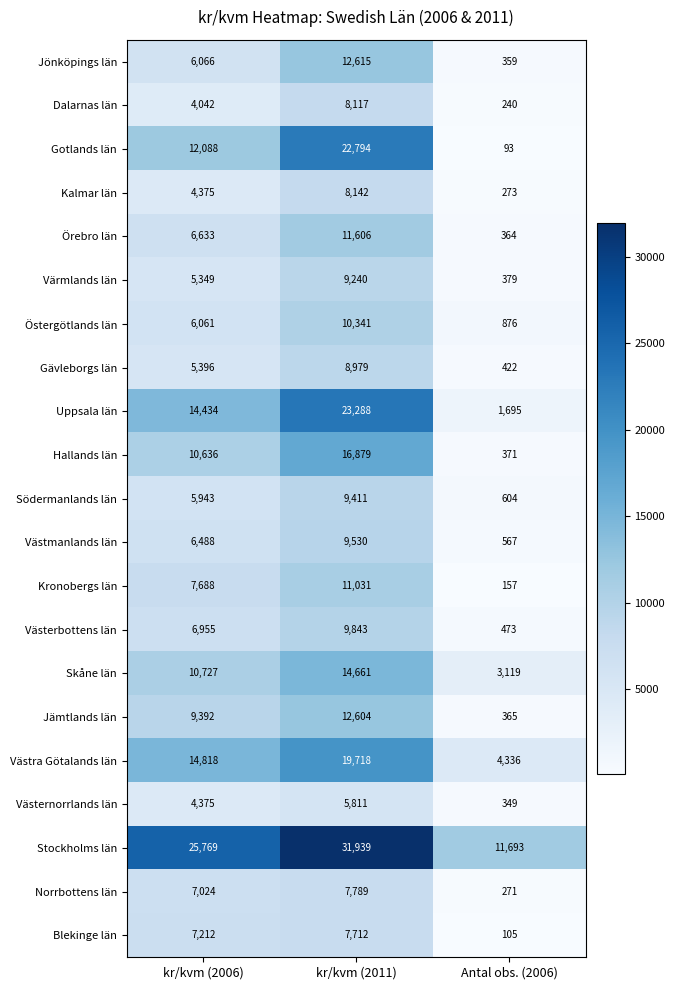

What is the spread (max minus min) of values at kr/kvm (2006)?

21727